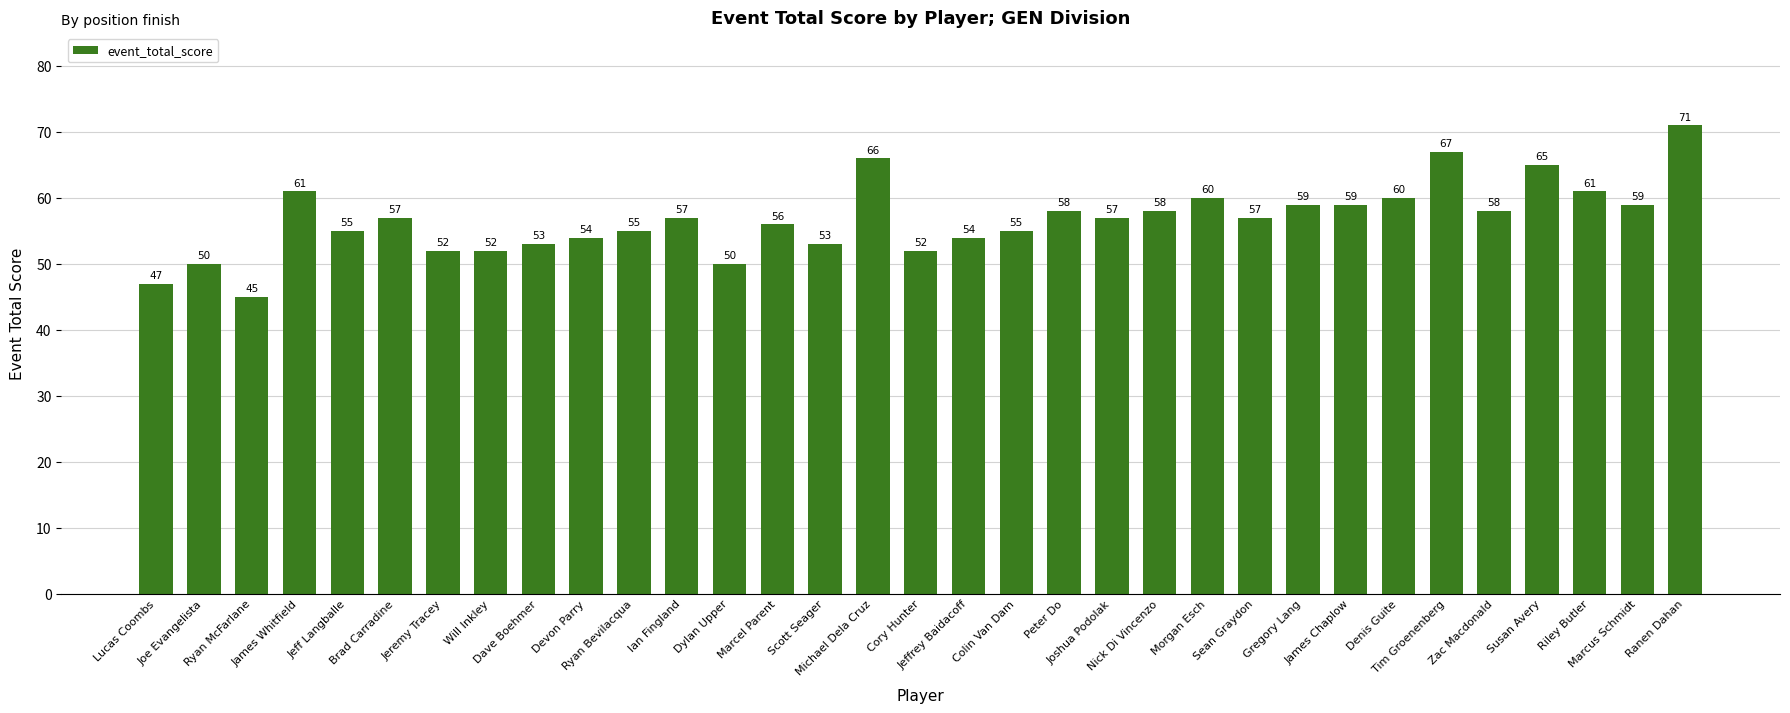

The value at Lucas Coombs is 47. True or false?

True